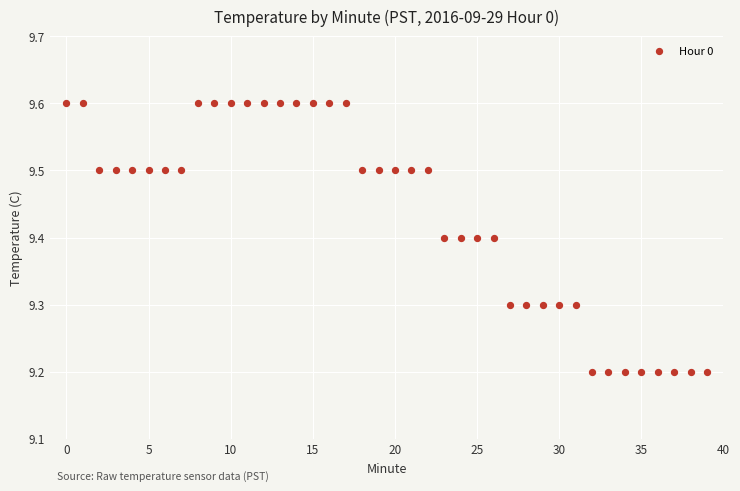

What is the range of Y values (max minus min)?

0.4